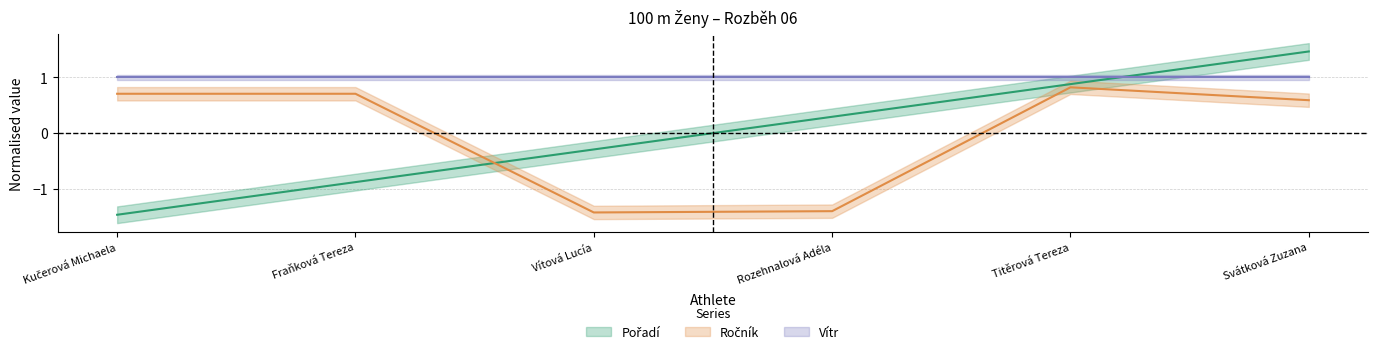

What is the difference between the maximum and minimum values in the Ročník series?

2.2